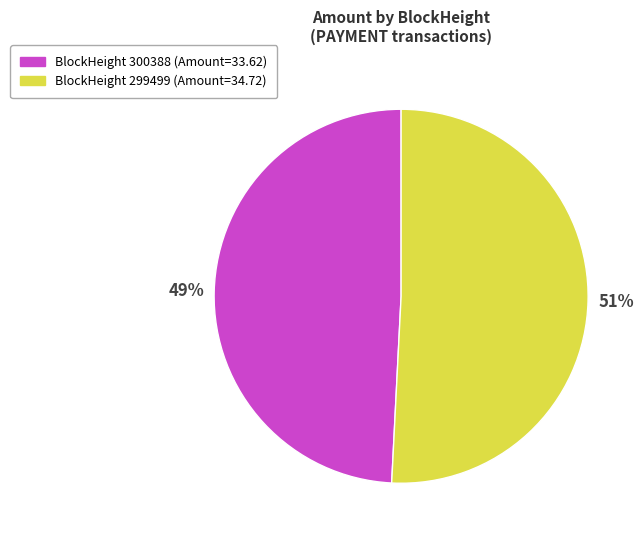

Count the number of slices in the pie.

2